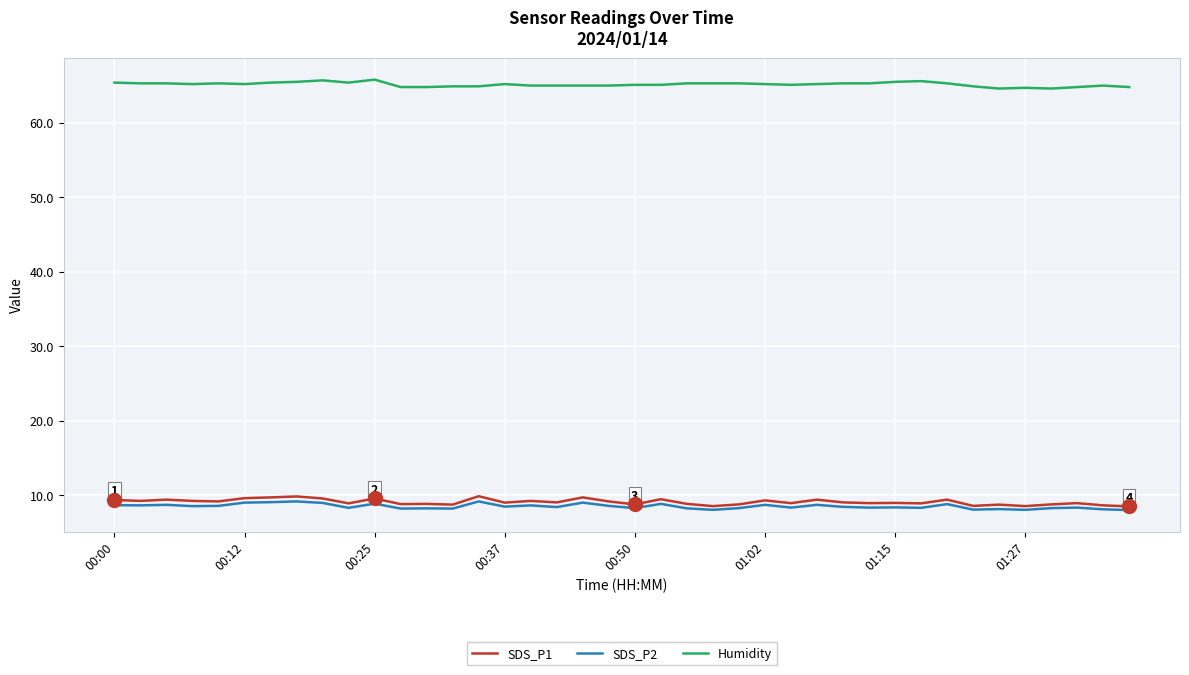

True or false: Humidity and SDS_P2 intersect in this chart.

False